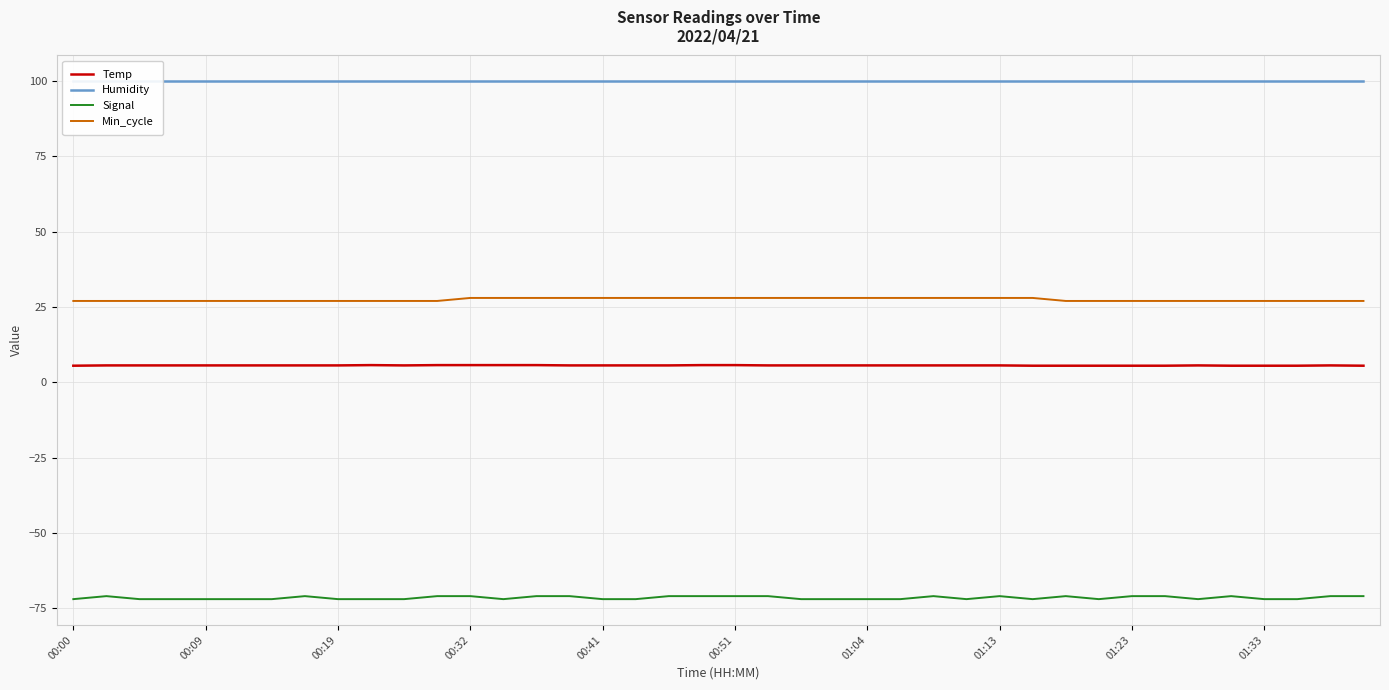

How many distinct data groups are displayed?

4